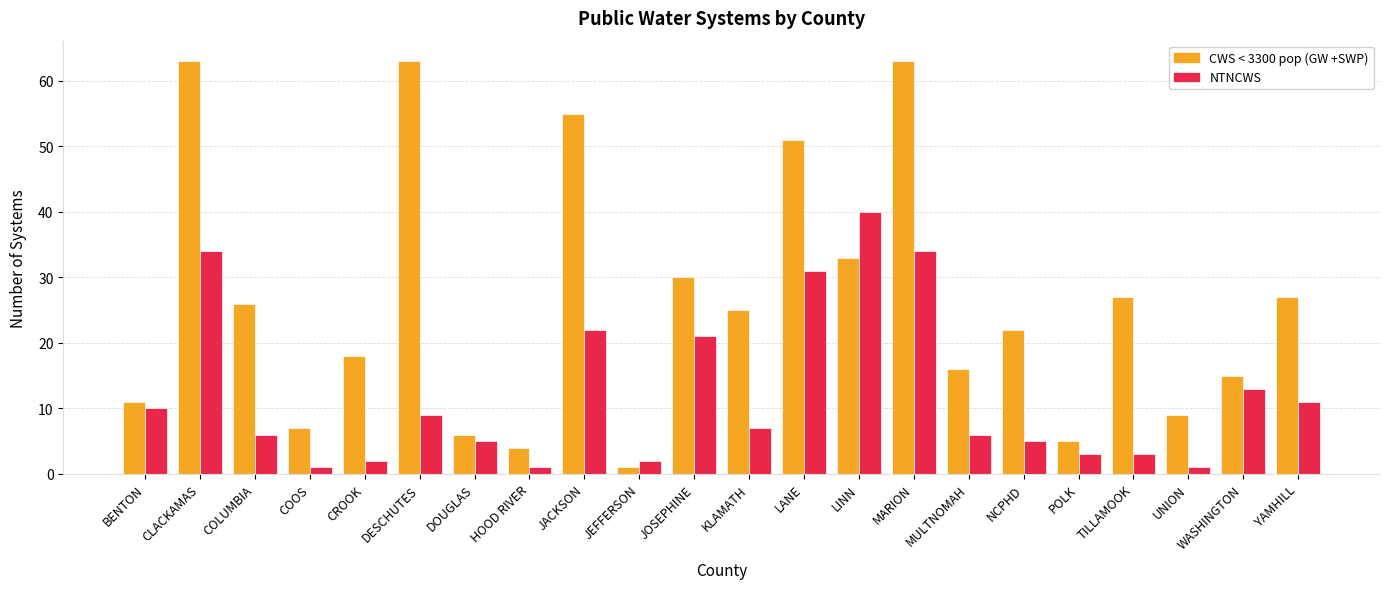

Is the value of CWS < 3300 pop (GW +SWP) at BENTON greater than the value of NTNCWS at HOOD RIVER?

Yes